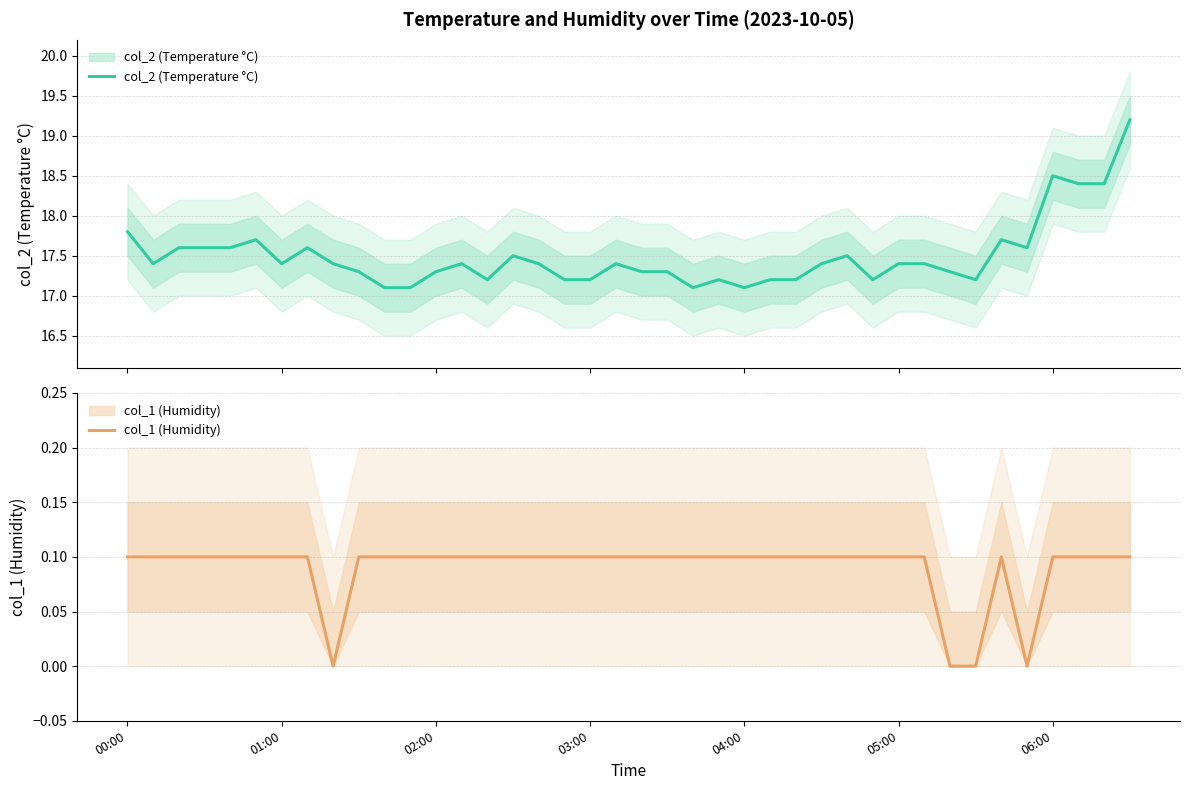

Which series has the widest spread of values?

col_2 (Temperature °C)